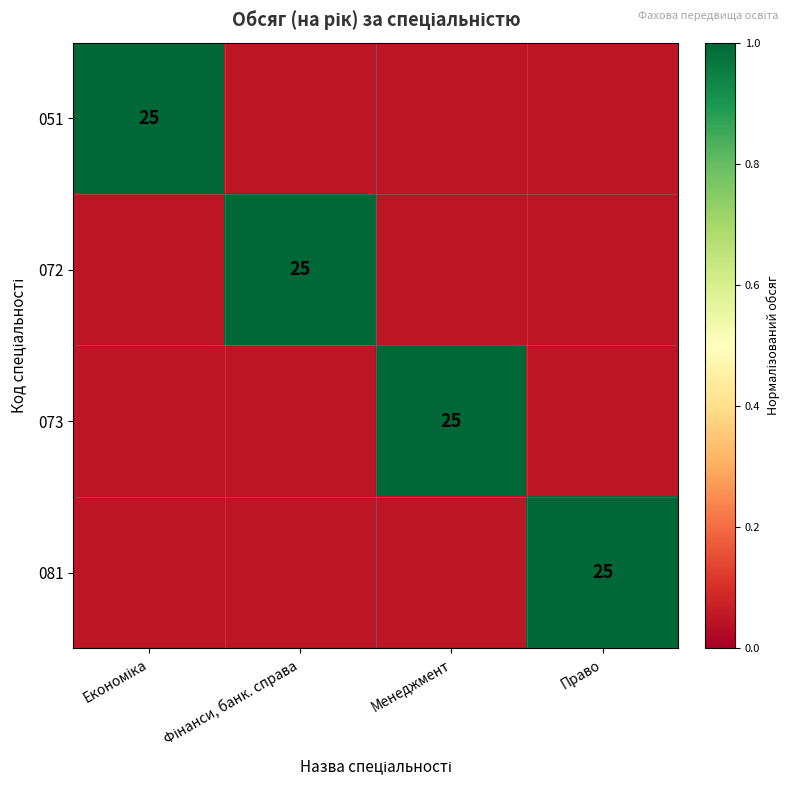

What is the sum of the 073 values at Економіка and Менеджмент?

1.1